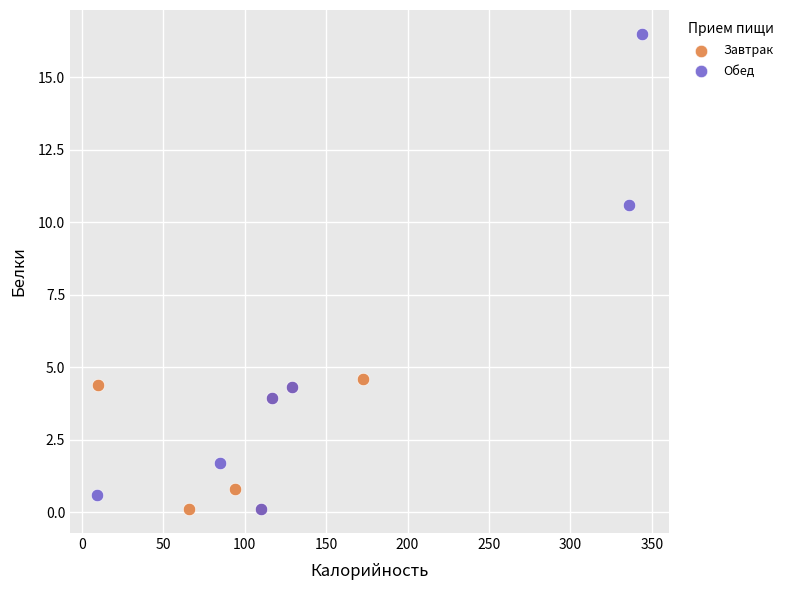

Which series reaches the maximum Y coordinate?

Обед